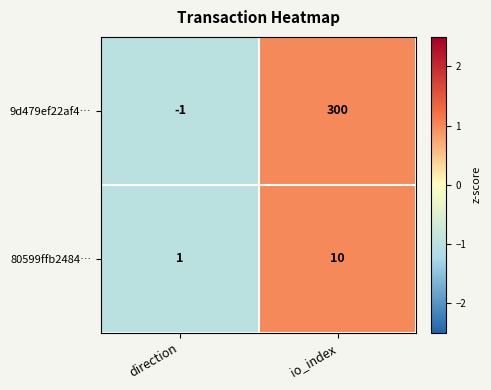

Between direction and io_index, which series saw the biggest shift?

9d479ef22af4…